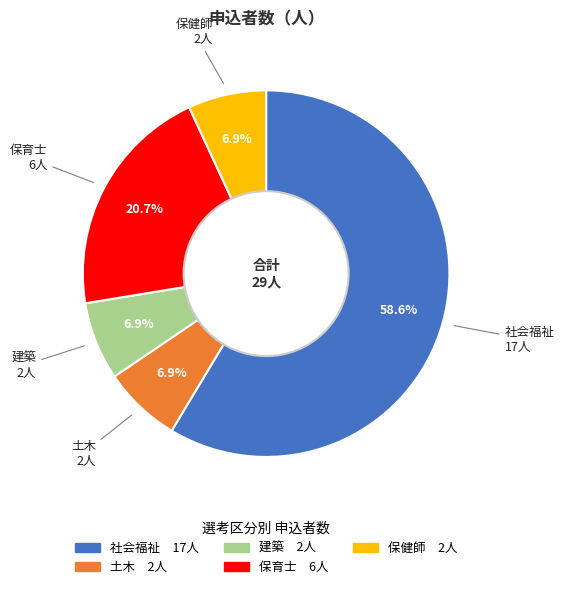

Combined, do 保育士 and 土木 account for over 50%?

No